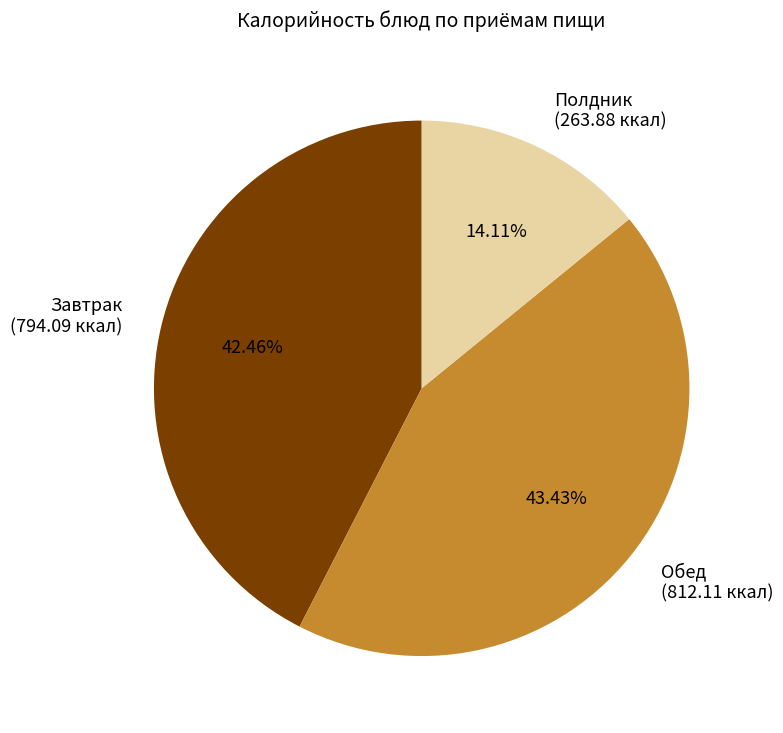

What is the smallest slice in the pie chart?

Полдник (263.88 ккал)